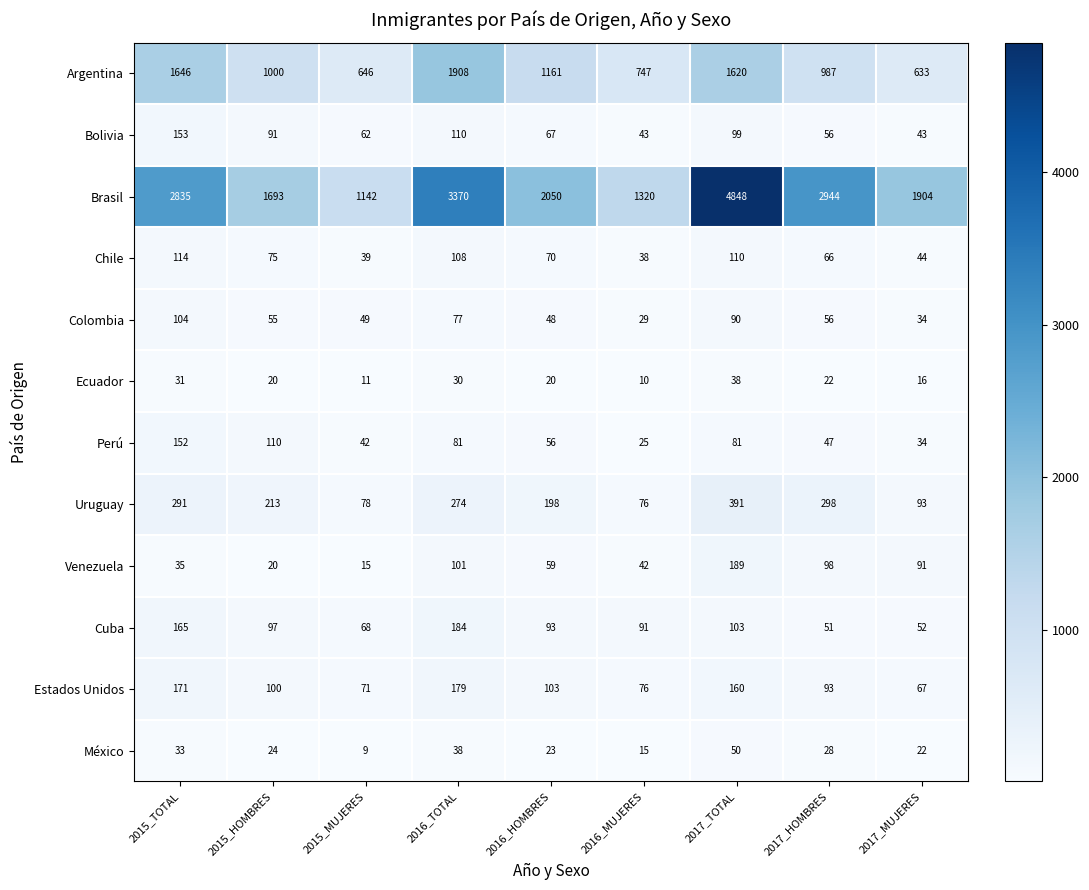

Rank the series at 2015_MUJERES from lowest to highest value.

México, Ecuador, Venezuela, Chile, Perú, Colombia, Bolivia, Cuba, Estados Unidos, Uruguay, Argentina, Brasil